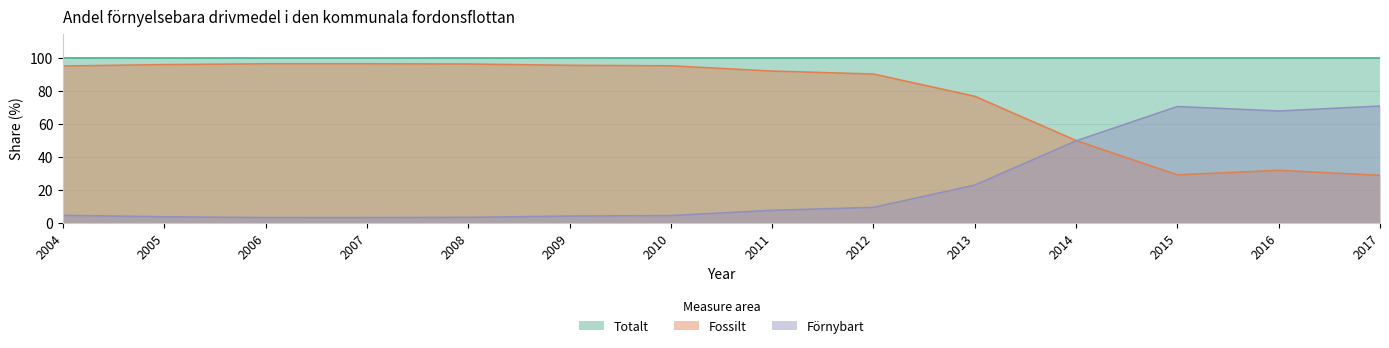

At how many categories does at least one series exceed 84?

14